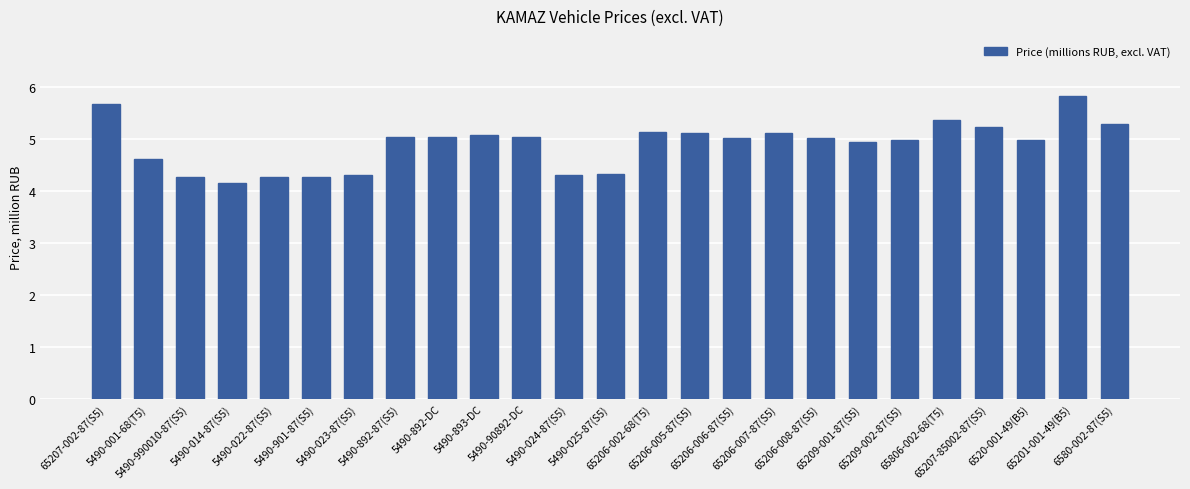

What is the difference between the maximum and minimum values?

1.7